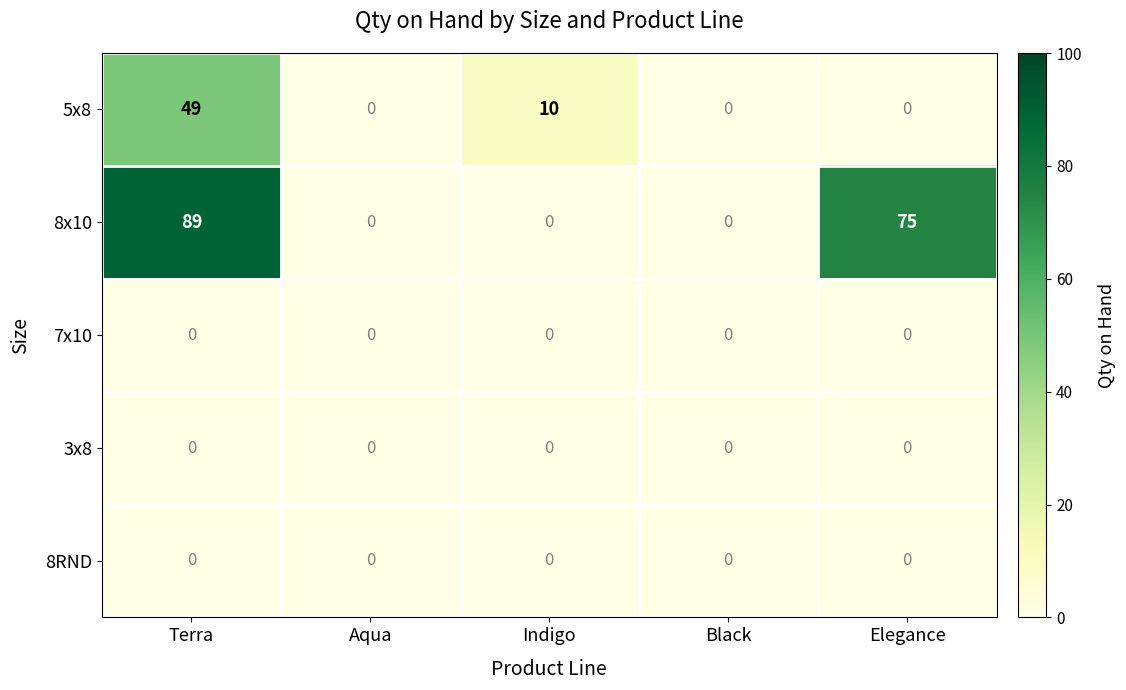

The value of 8x10 at Black is 56. True or false?

False